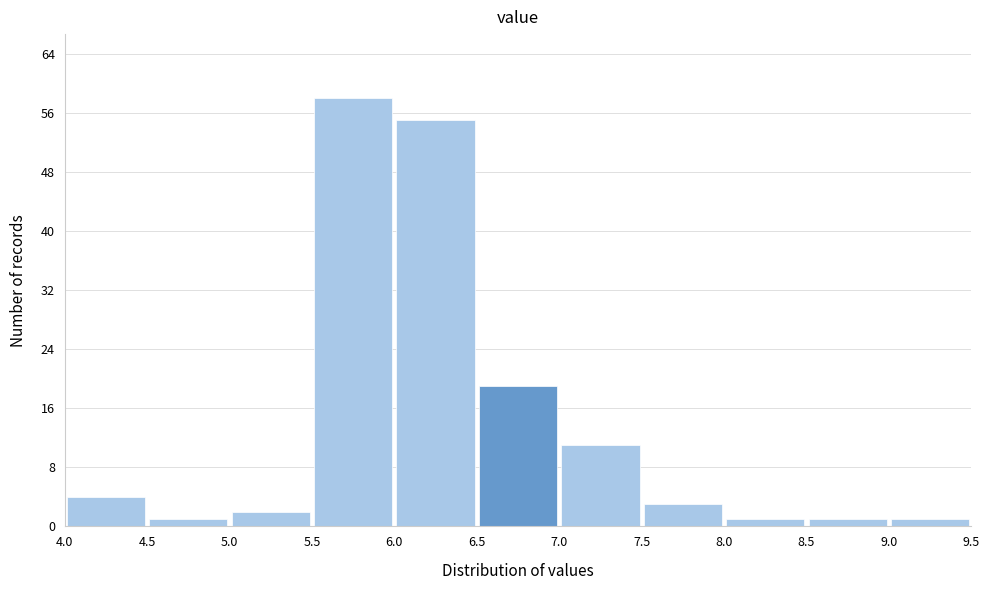

Reading left to right, transcribe this chart: for each bar, give the range it covers on the x-axis and its height. The values are not printed on the chart, so give them approximately, as read against the axis.

4.0 to 4.5: 4
4.5 to 5.0: 1
5.0 to 5.5: 2
5.5 to 6.0: 58
6.0 to 6.5: 55
6.5 to 7.0: 19
7.0 to 7.5: 11
7.5 to 8.0: 3
8.0 to 8.5: 1
8.5 to 9.0: 1
9.0 to 9.5: 1